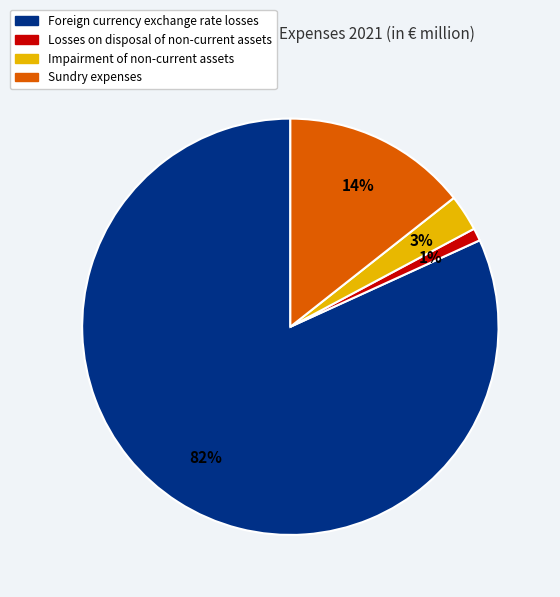

Rank the categories by value from lowest to highest.

Losses on disposal of non-current assets, Impairment of non-current assets, Sundry expenses, Foreign currency exchange rate losses